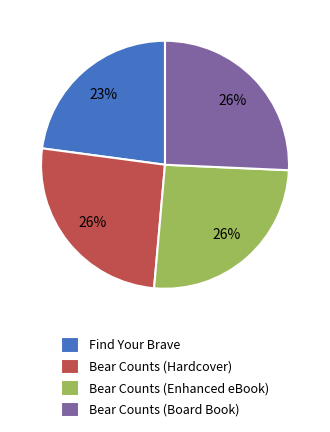

What is the ratio of the value at Find Your Brave to the value at Bear Counts (Board Book)?

0.9